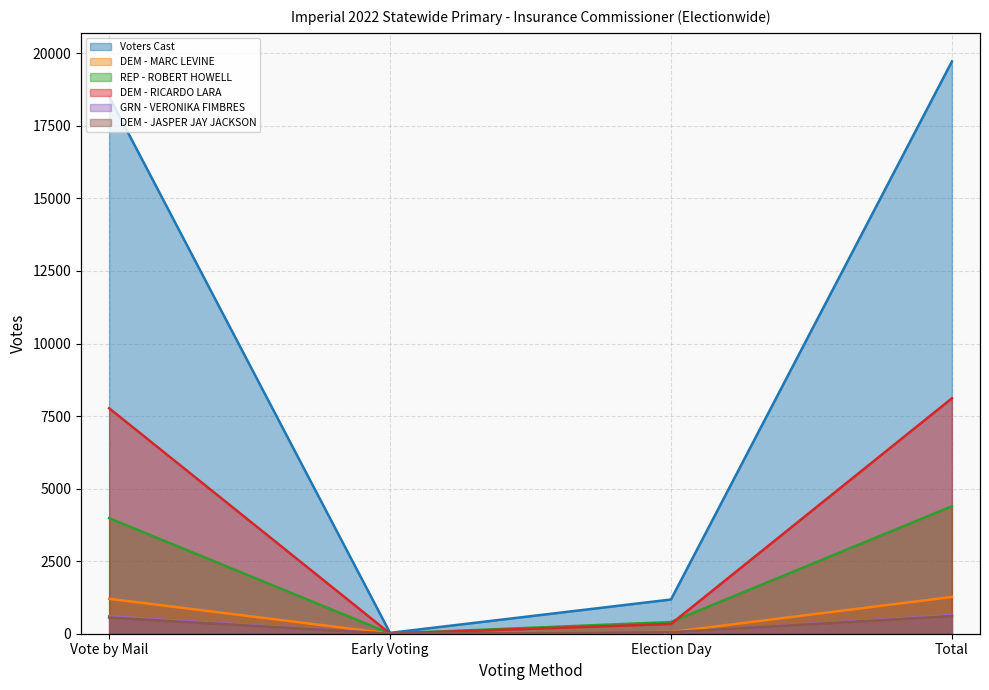

What is the label of the 3rd point from the right?

Early Voting